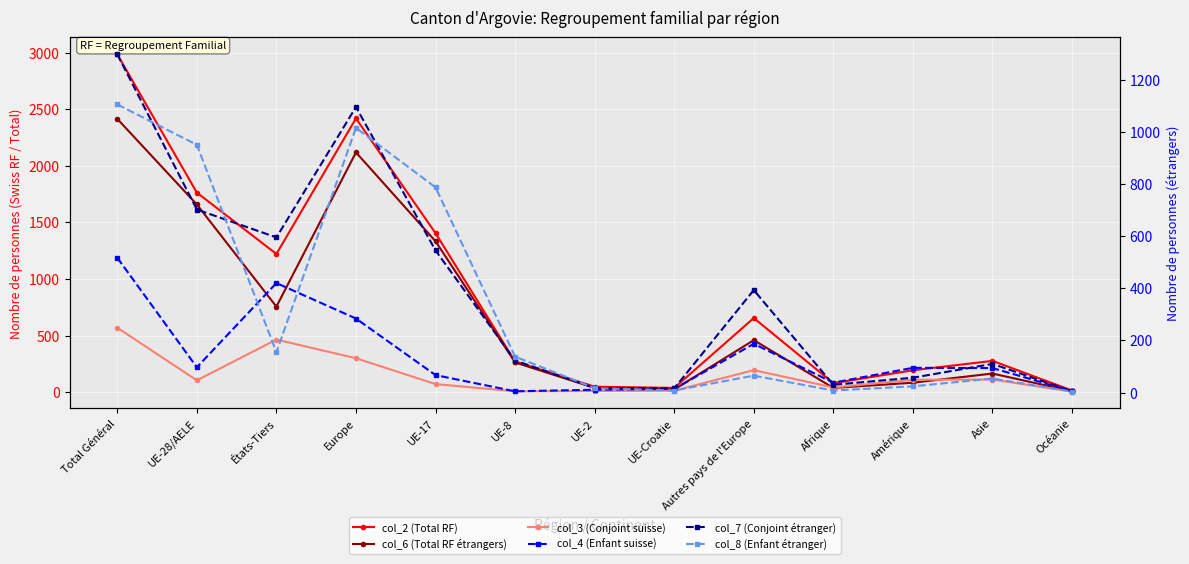

Where is the first local minimum for col_3 (Conjoint suisse)?

UE-28/AELE